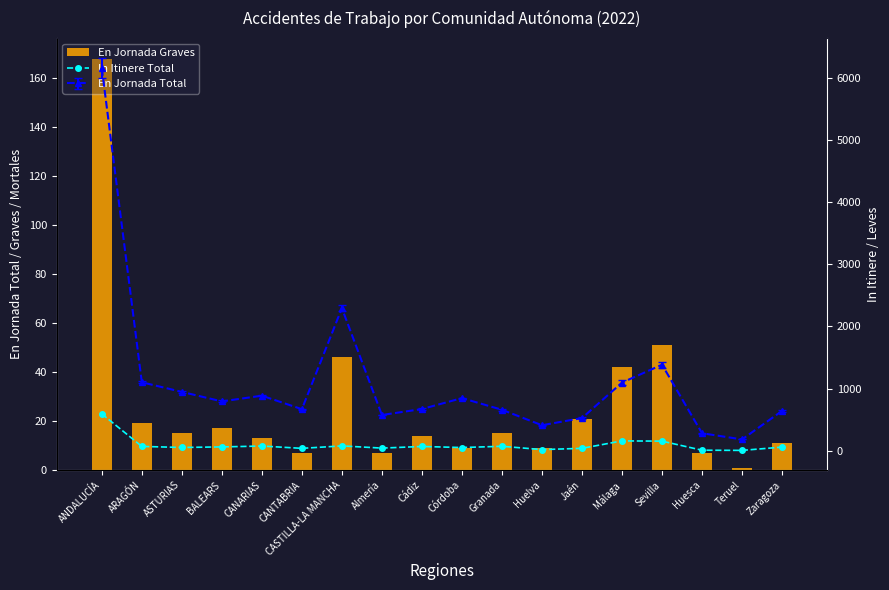

Which category has the highest value in the En Jornada Graves series?

ANDALUCÍA